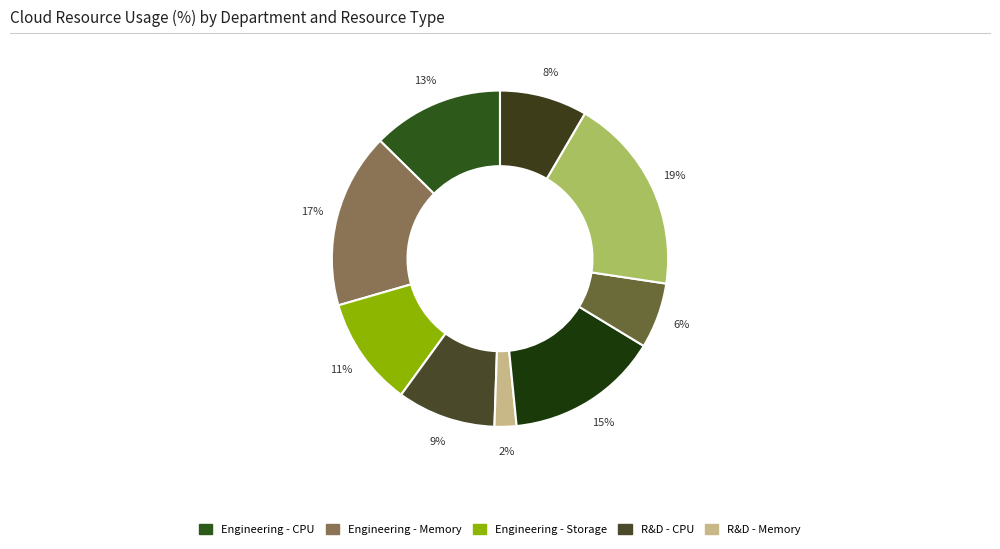

How many slices are in this pie chart?

9